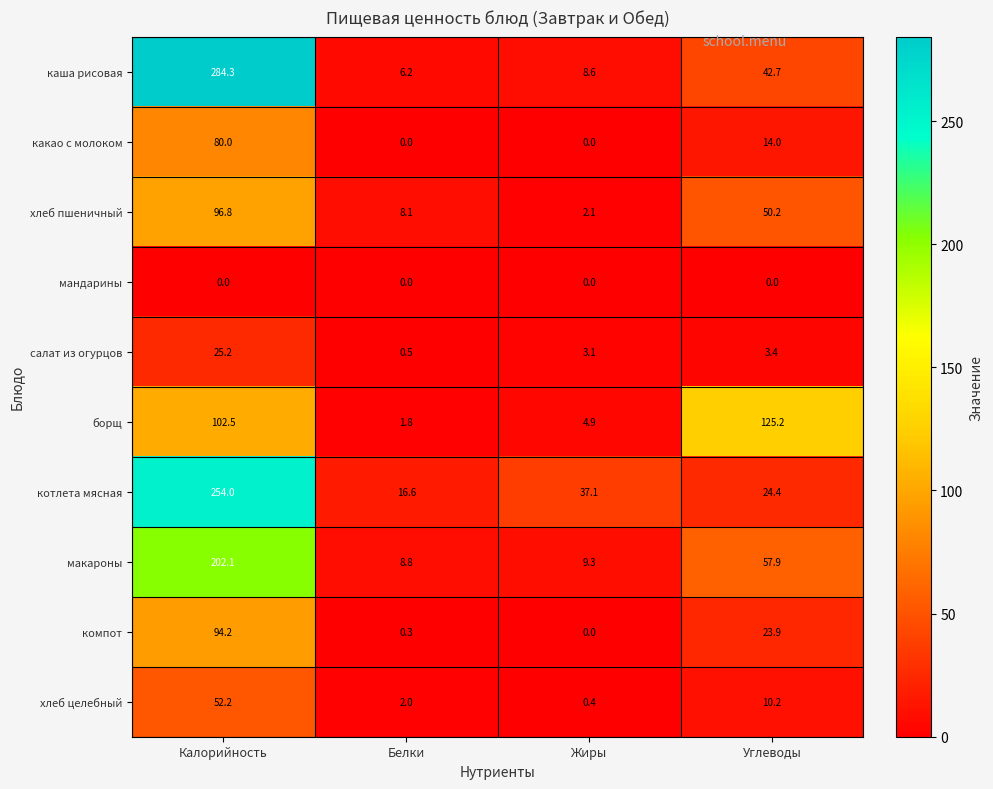

What is the difference between the хлеб пшеничный values at Углеводы and Жиры?

48.1